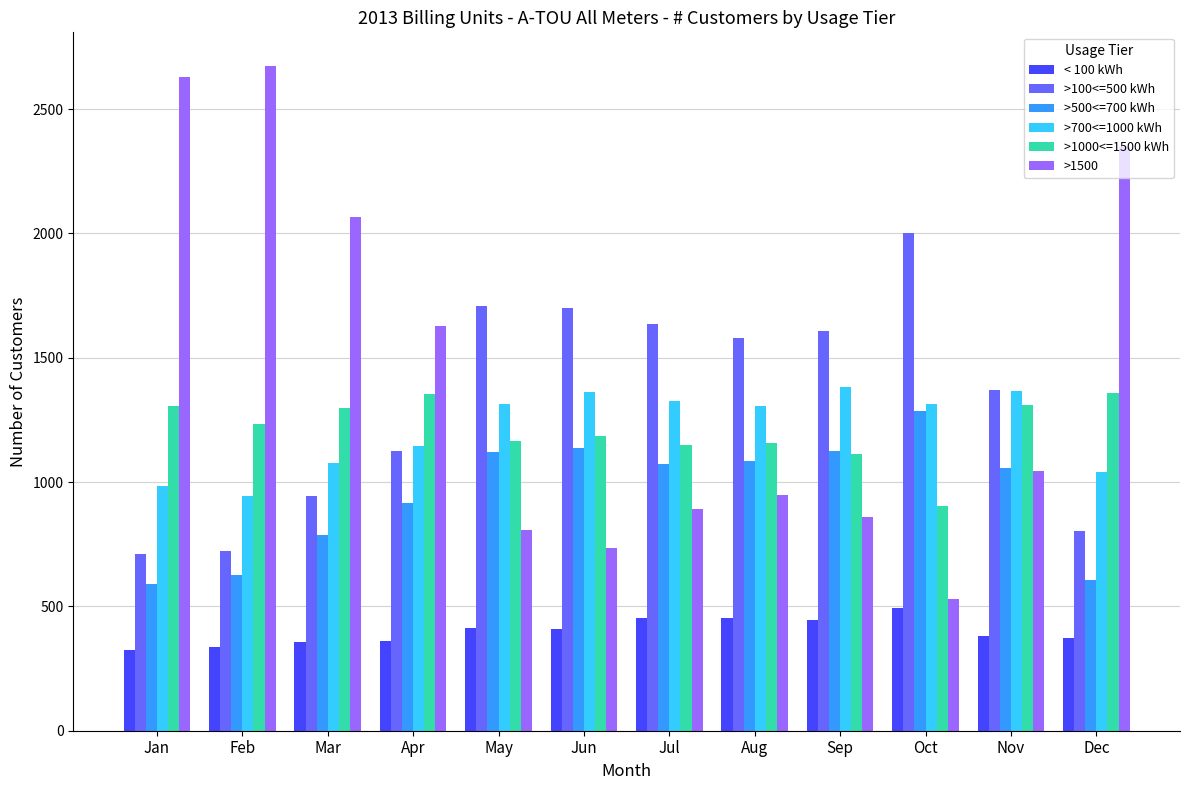

Is it true that >500<=700 kWh equals 290 at Dec?

False